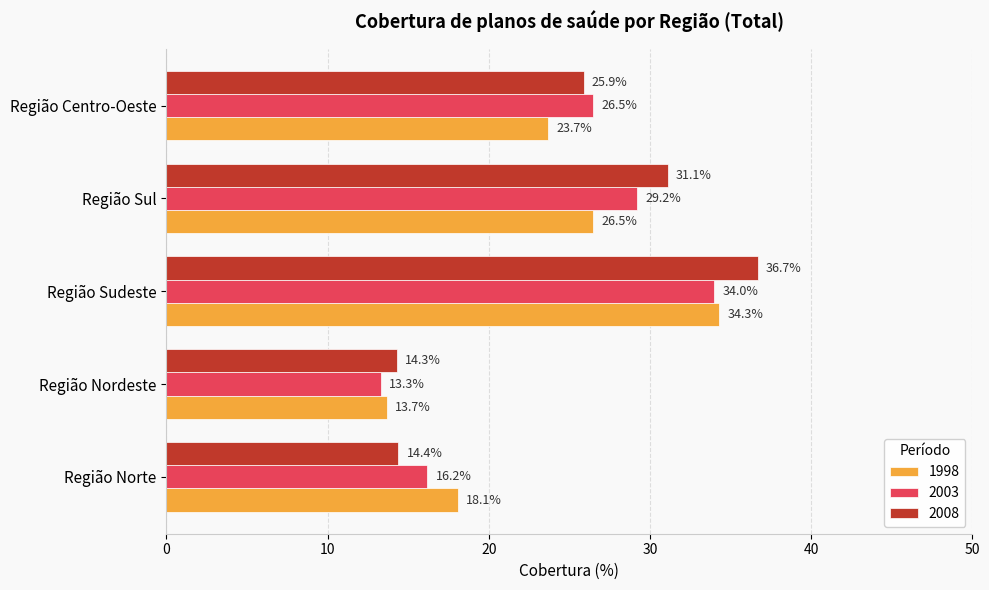

What is the approximate value of 2003 at Região Sul?

29.2